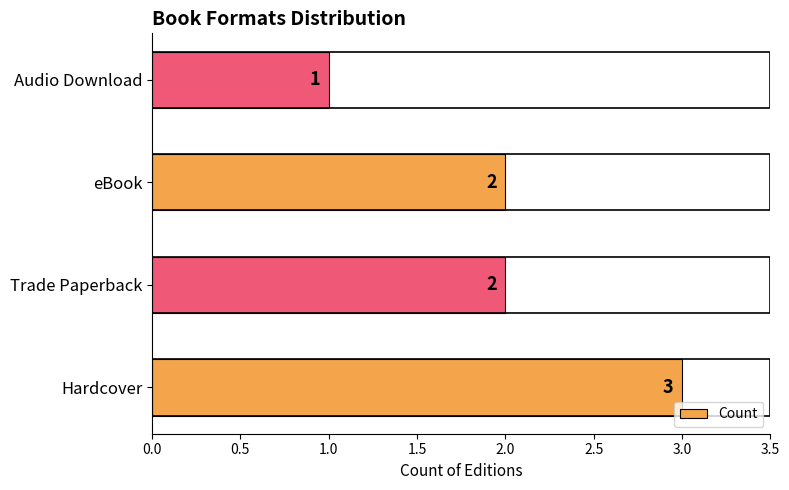

What is the difference between the maximum and minimum values?

2